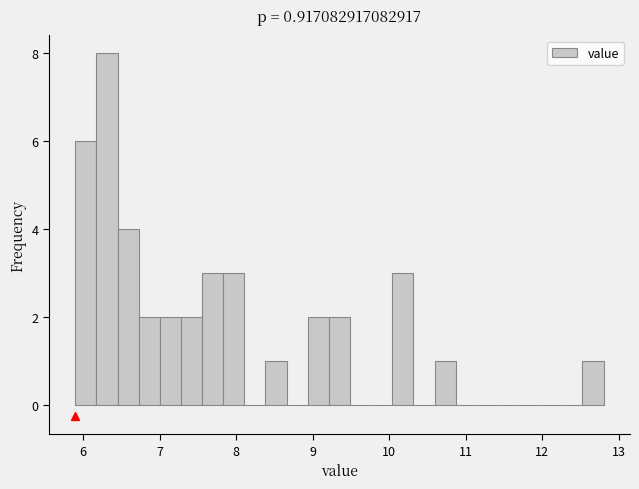

Read against the x-axis, roughly where is the centre of the tallest bar?

6.3